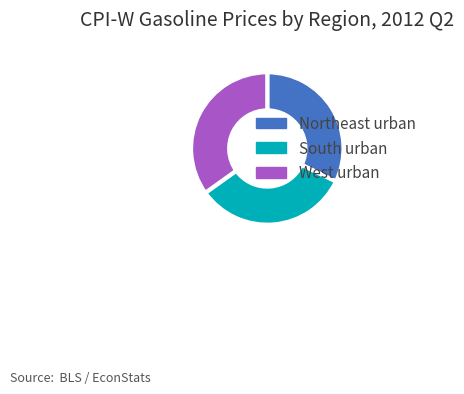

Which category has the biggest portion of the pie?

West urban